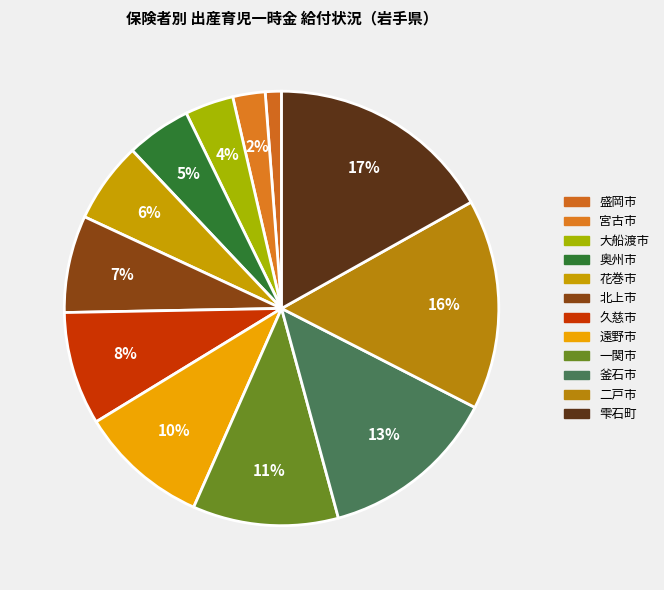

How many segments does this pie chart have?

12